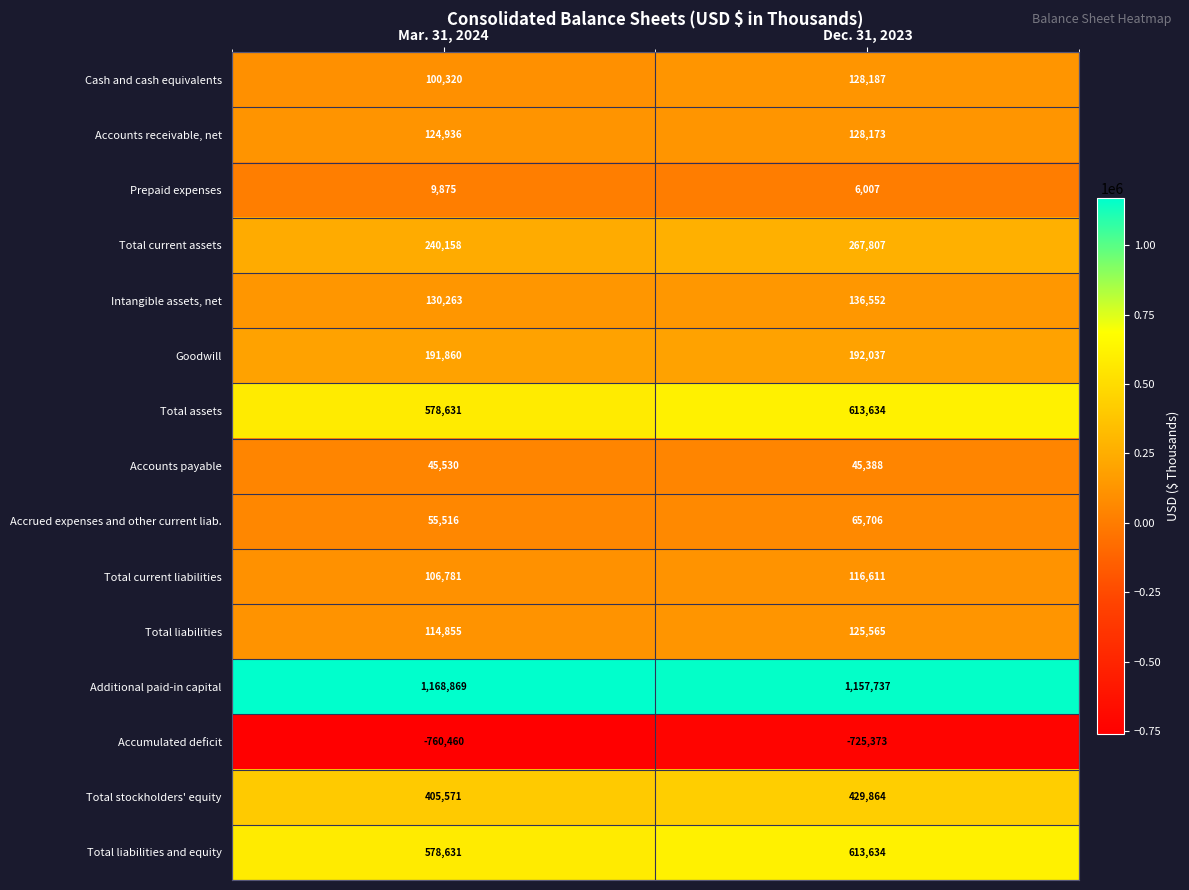

What is the sum of all Total assets values?

1192265